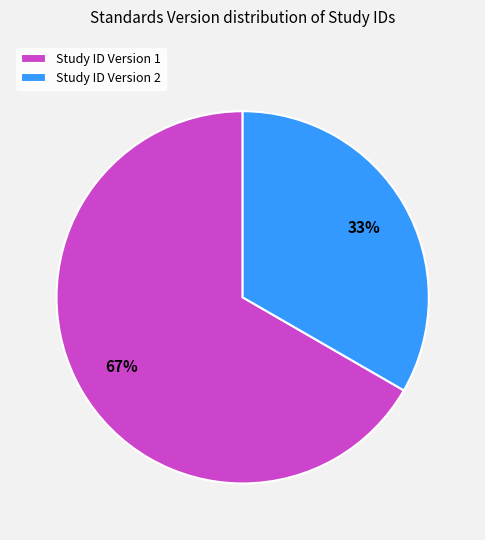

Which has a higher value, Study ID Version 1 or Study ID Version 2?

Study ID Version 1